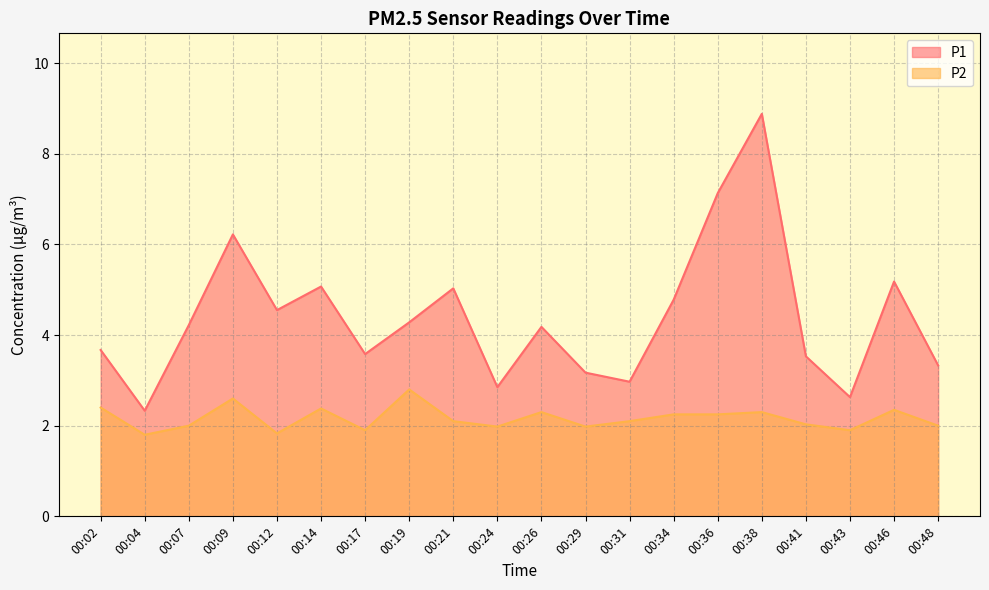

At which category is the sum across all series the highest?

00:38